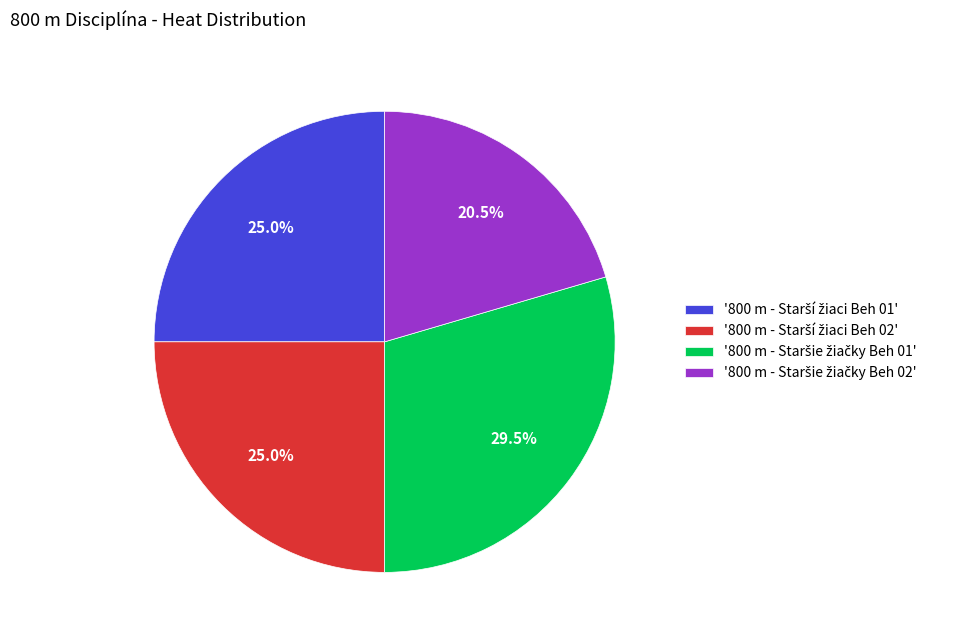

Is there a majority slice in this chart?

No